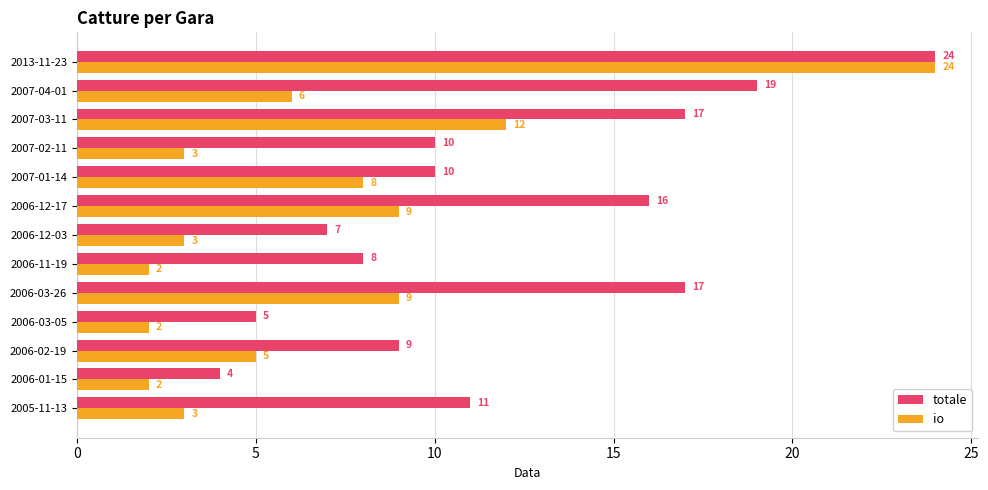

Which category has the highest value in the totale series?

2013-11-23